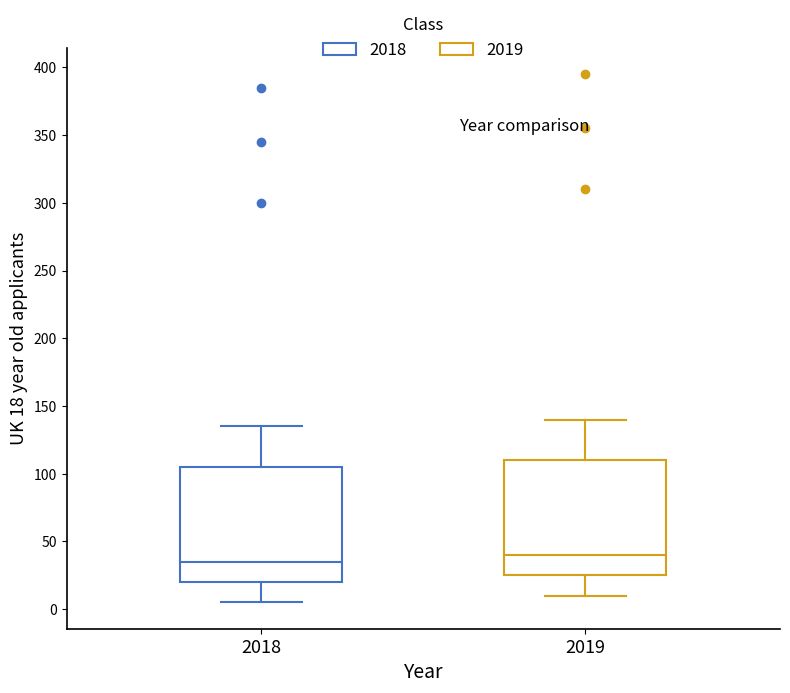

Which box's median line is the highest?

2019